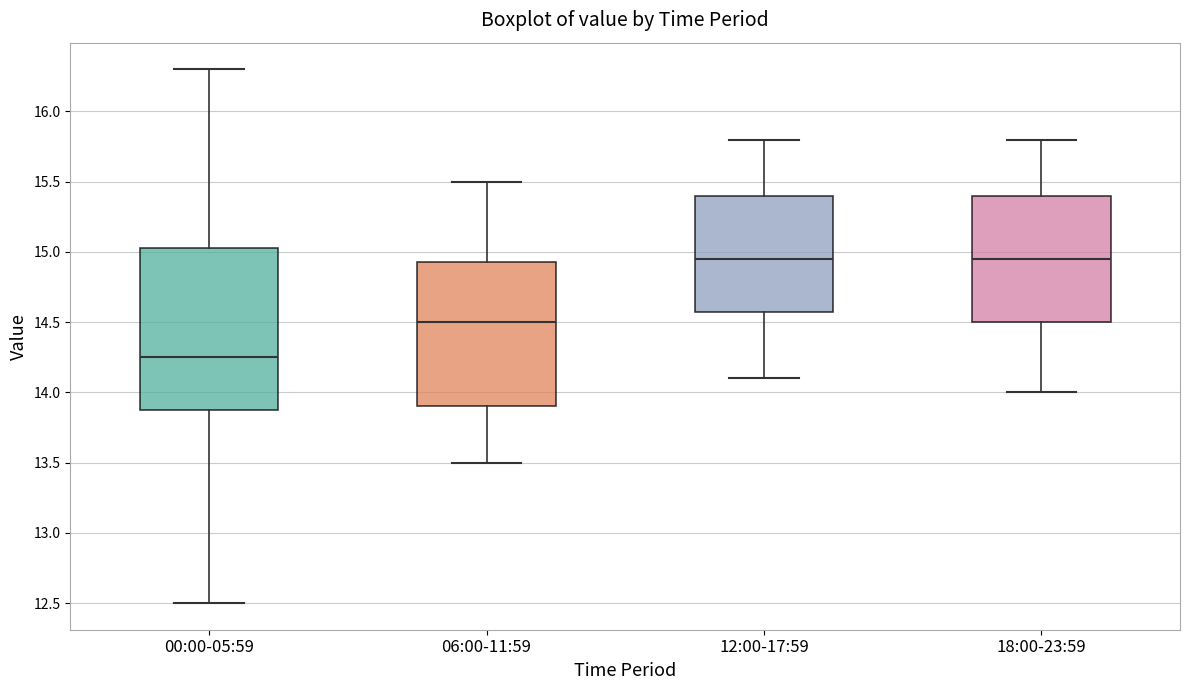

Where does the lower whisker of the box for 00:00-05:59 end on the y-axis? The values are not printed on the chart, so give them approximately, as read against the axis.

12.50